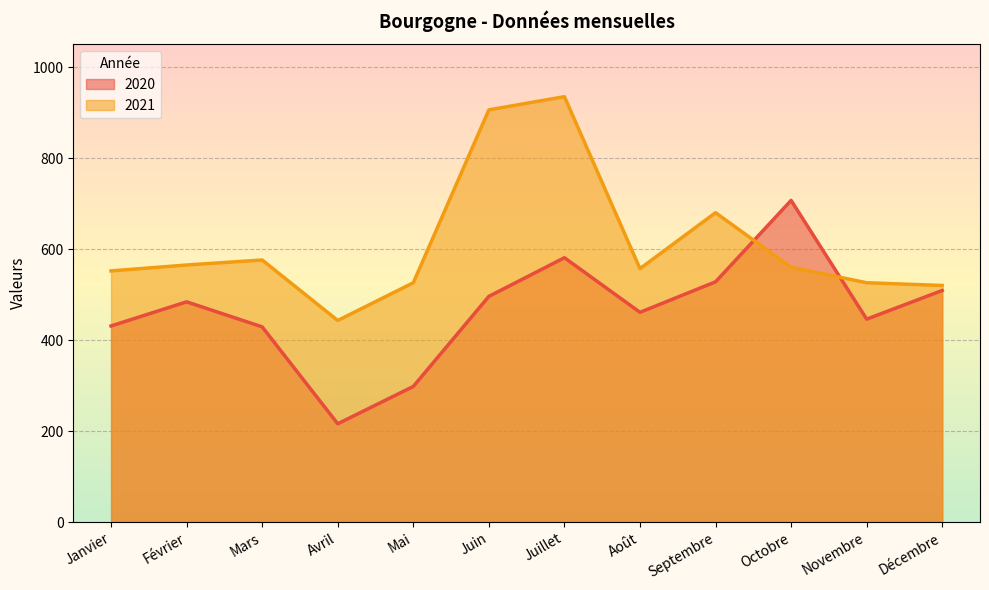

Reading right to left, extract all data points from this chart.

2020: 509	446	707	528	461	581	496	298	216	429	484	431
2021: 520	526	560	680	557	935	906	526	443	576	565	552